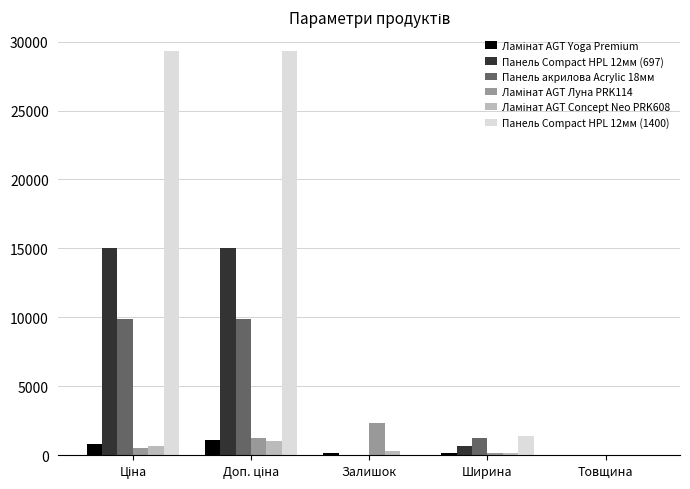

Which series has the largest total across all categories?

Панель Compact HPL 12мм (1400)